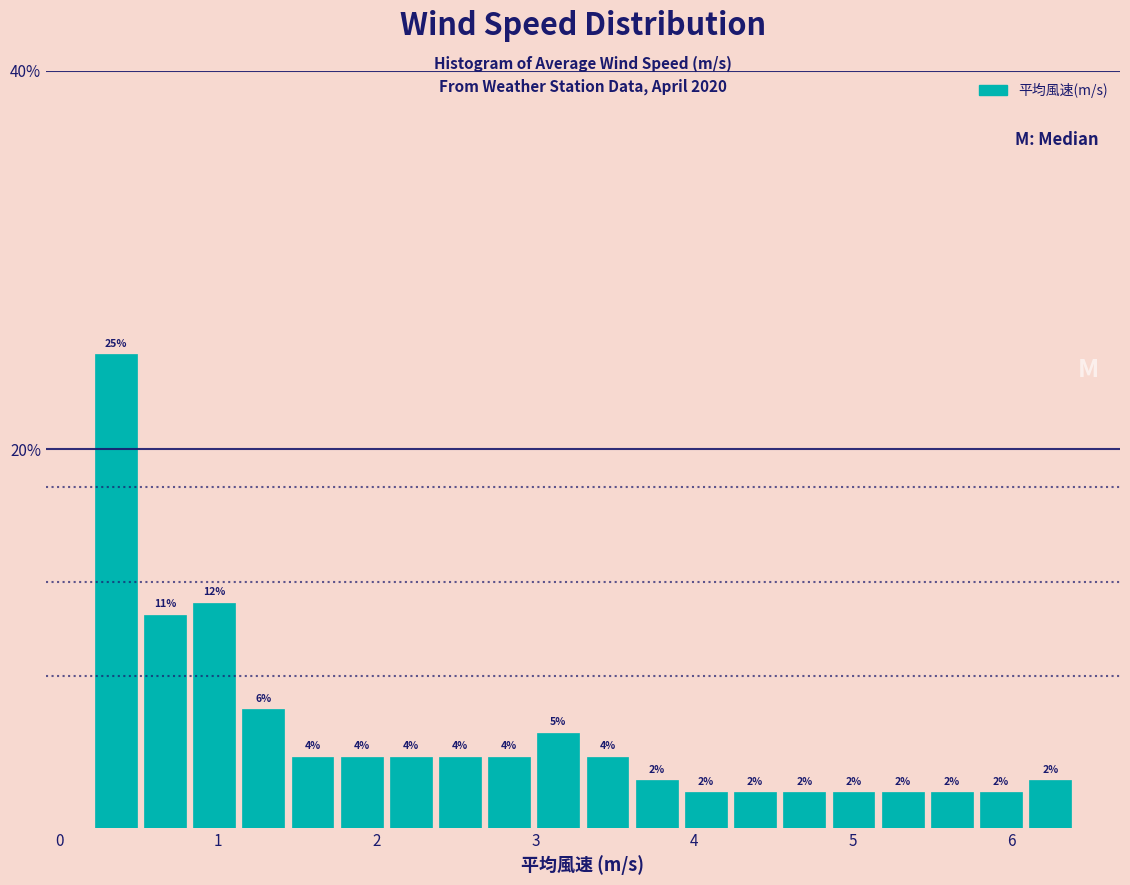

Read against the x-axis, roughly where is the centre of the tallest bar?

0.4